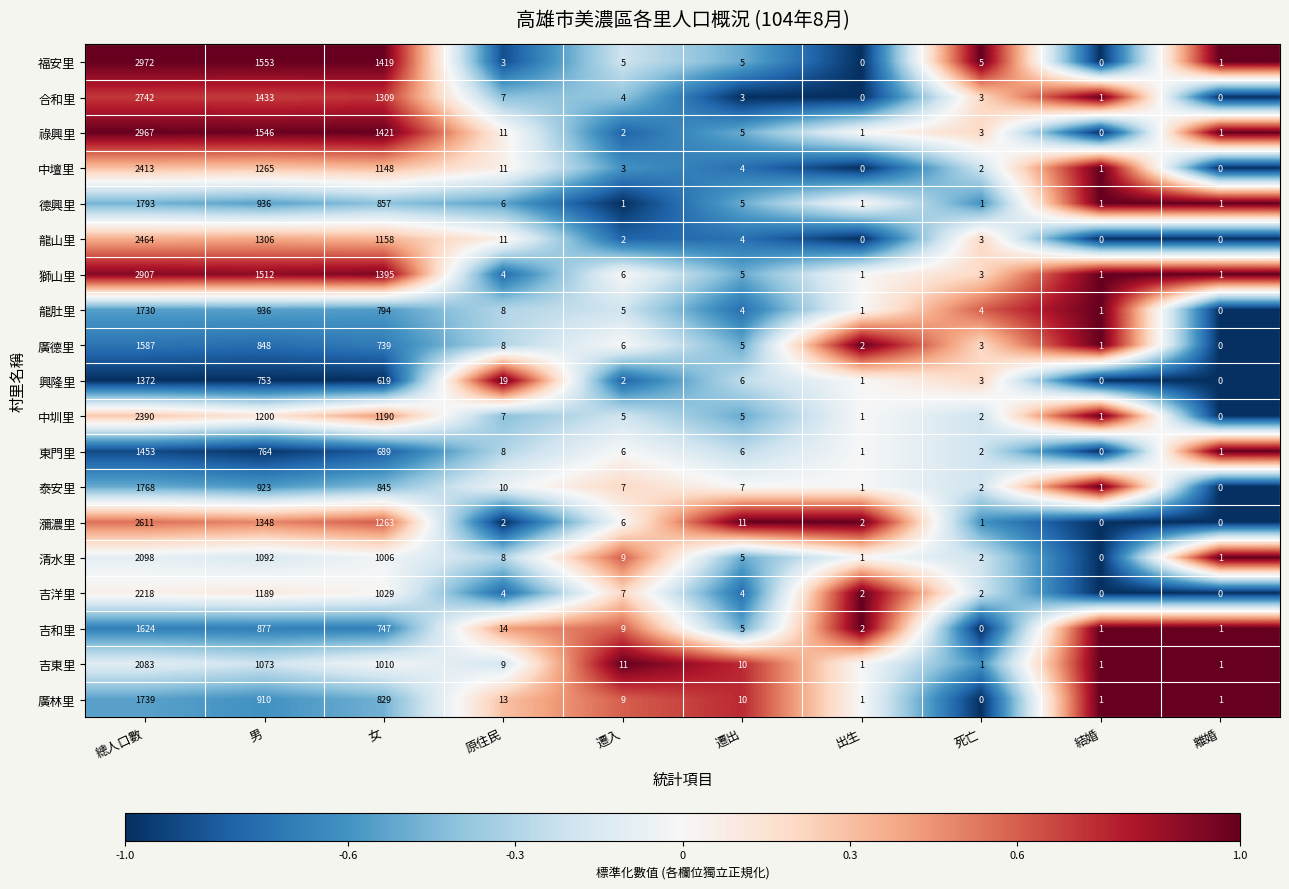

Which category has the highest value in the 福安里 series?

總人口數